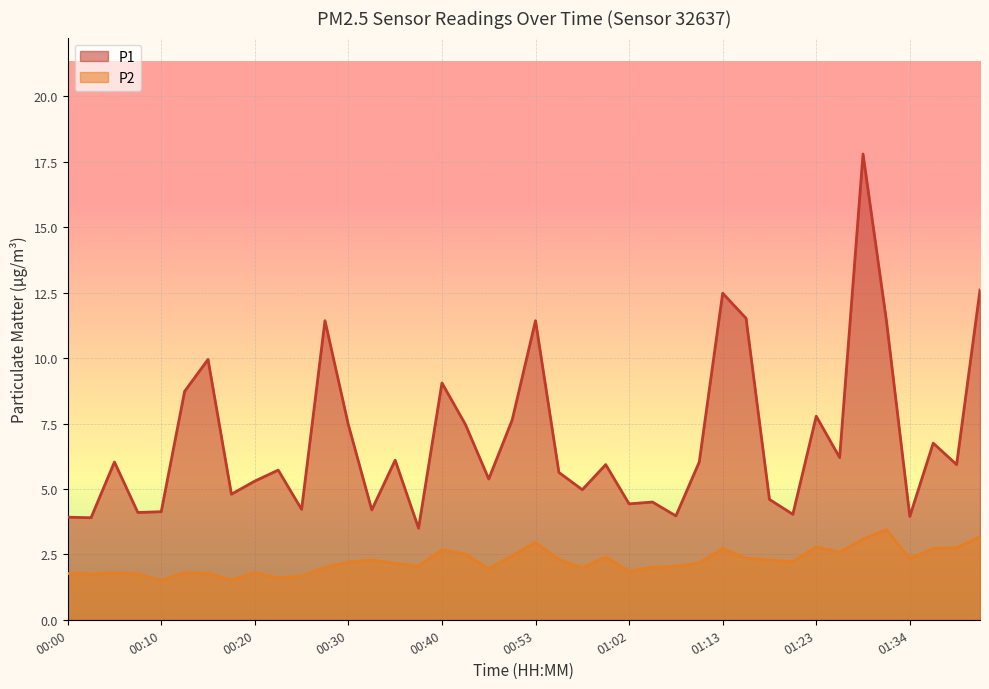

How many distinct data groups are displayed?

2